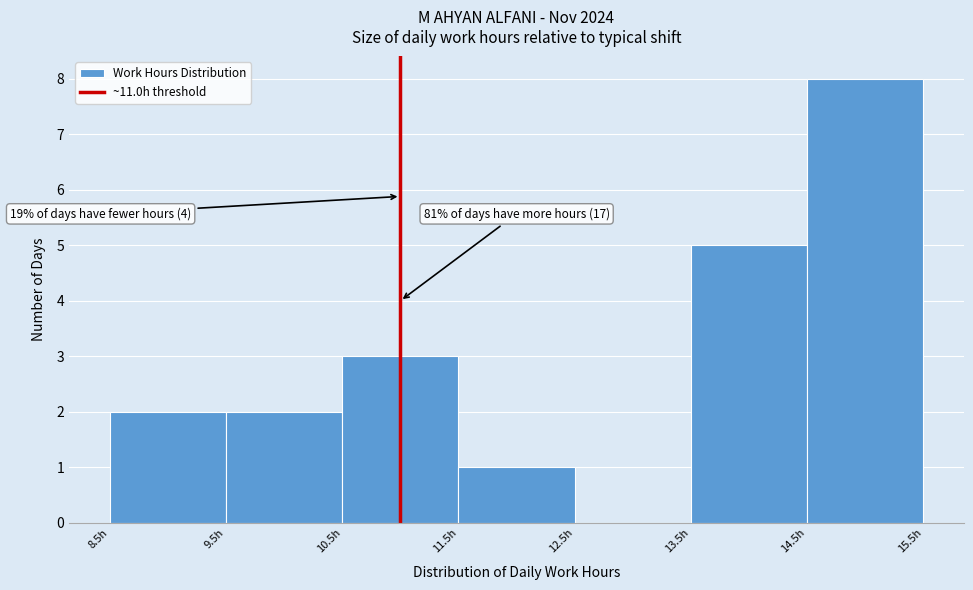

Which range on the x-axis has the tallest bar?

14.5 to 15.5